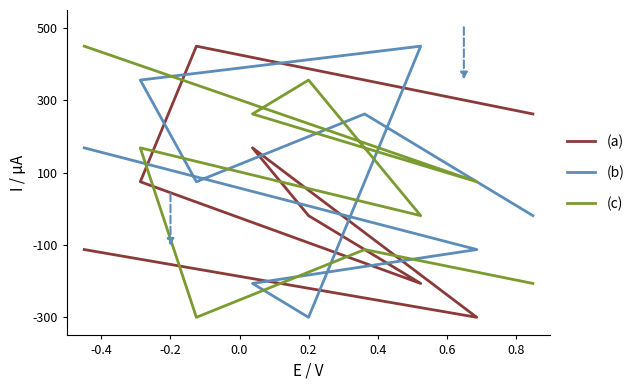

How many values in (b) are above zero?

5